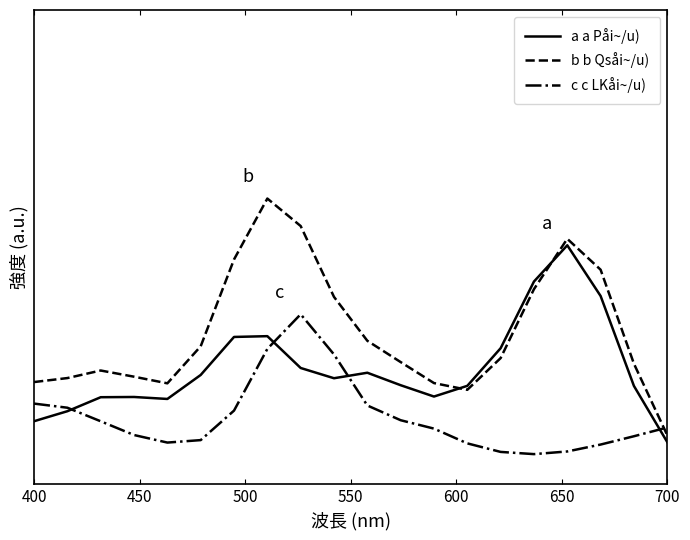

Reading left to right, extract all data points from this chart.

a a Påi~/u): 0.1	0.2	0.2	0.2	0.2	0.2	0.3	0.3	0.3	0.2	0.3	0.2	0.2	0.2	0.3	0.5	0.6	0.4	0.2	0.1
b b Qsåi~/u): 0.2	0.2	0.3	0.2	0.2	0.3	0.5	0.7	0.6	0.4	0.3	0.3	0.2	0.2	0.3	0.5	0.6	0.5	0.3	0.1
c c LKåi~/u): 0.2	0.2	0.1	0.1	0.1	0.1	0.2	0.3	0.4	0.3	0.2	0.1	0.1	0.1	0.1	0.1	0.1	0.1	0.1	0.1